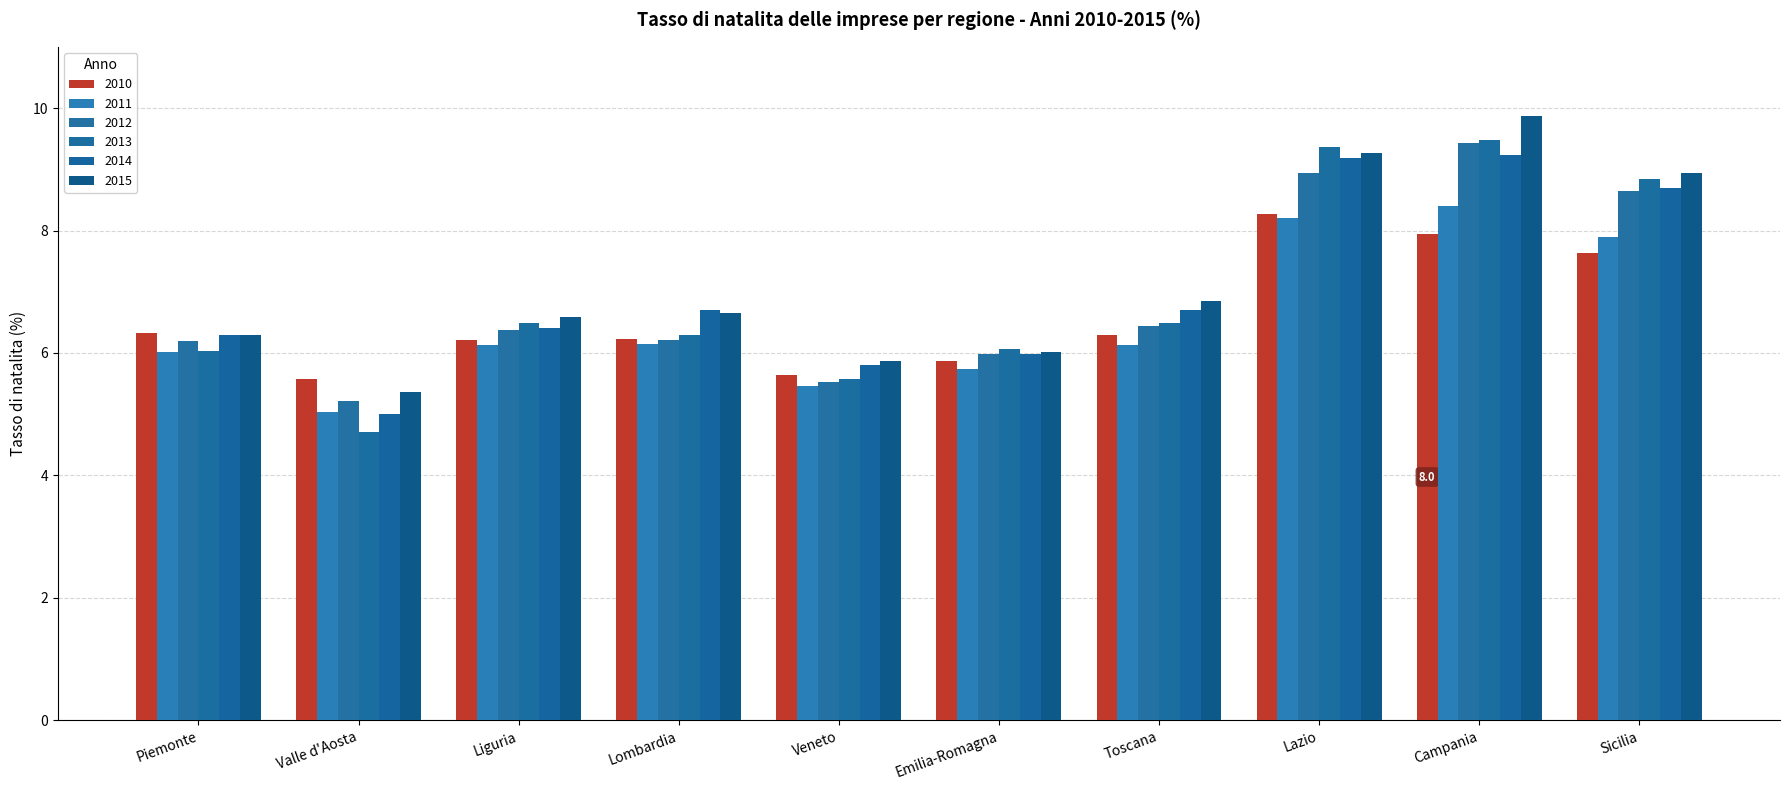

True or false: 2013 has a value of 5.6 at Veneto.

True